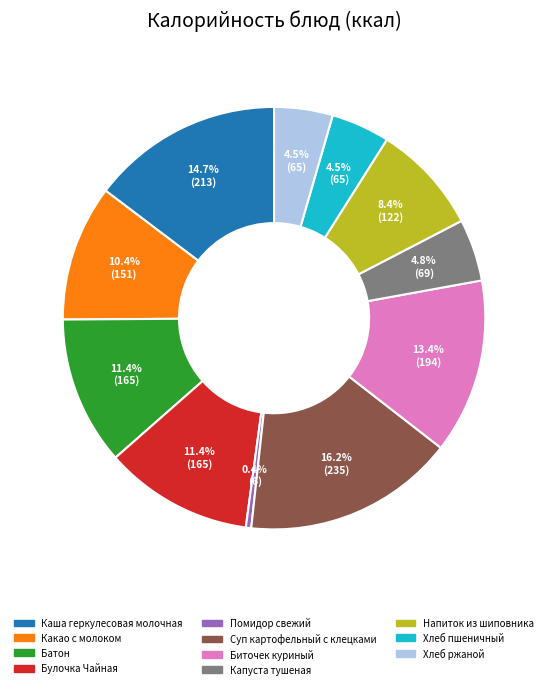

How many segments does this pie chart have?

11